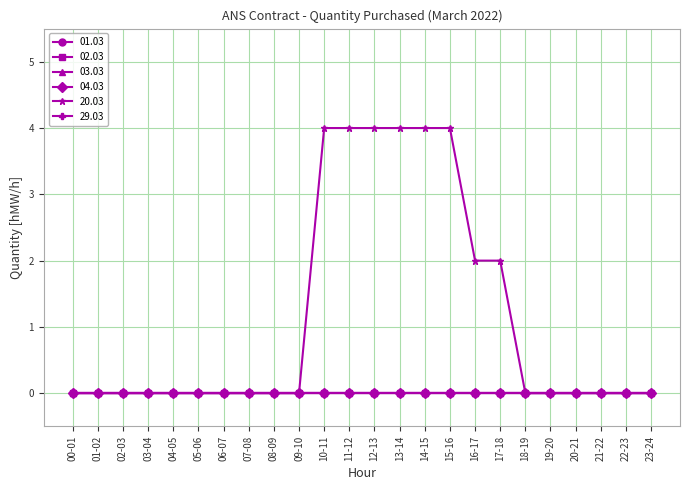

True or false: 02.03 has a value of 0 at 19-20.

True